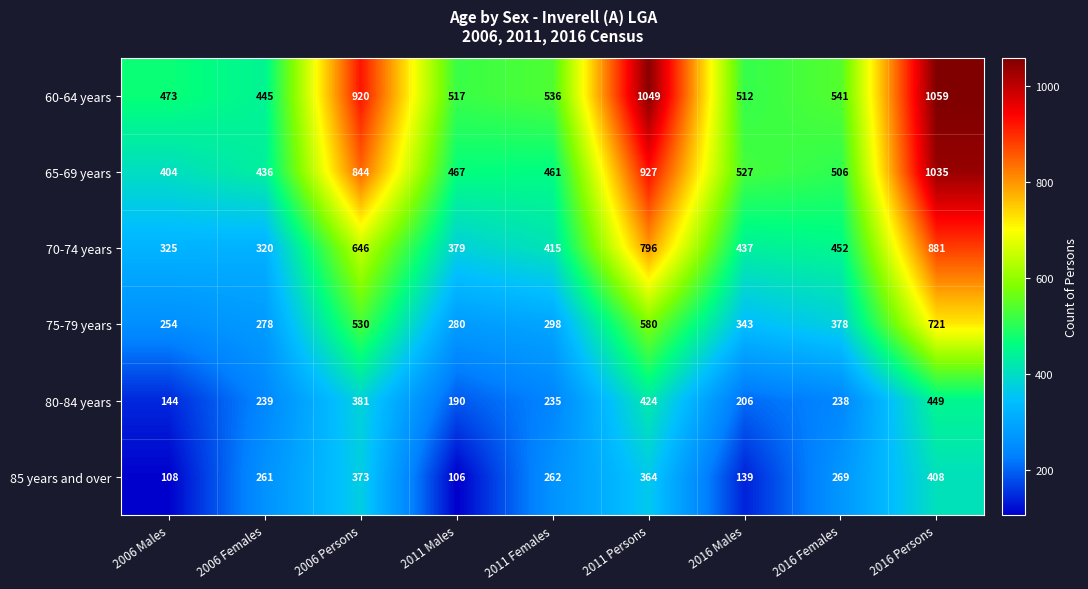

List the series in order of their peak value, lowest first.

85 years and over, 80-84 years, 75-79 years, 70-74 years, 65-69 years, 60-64 years